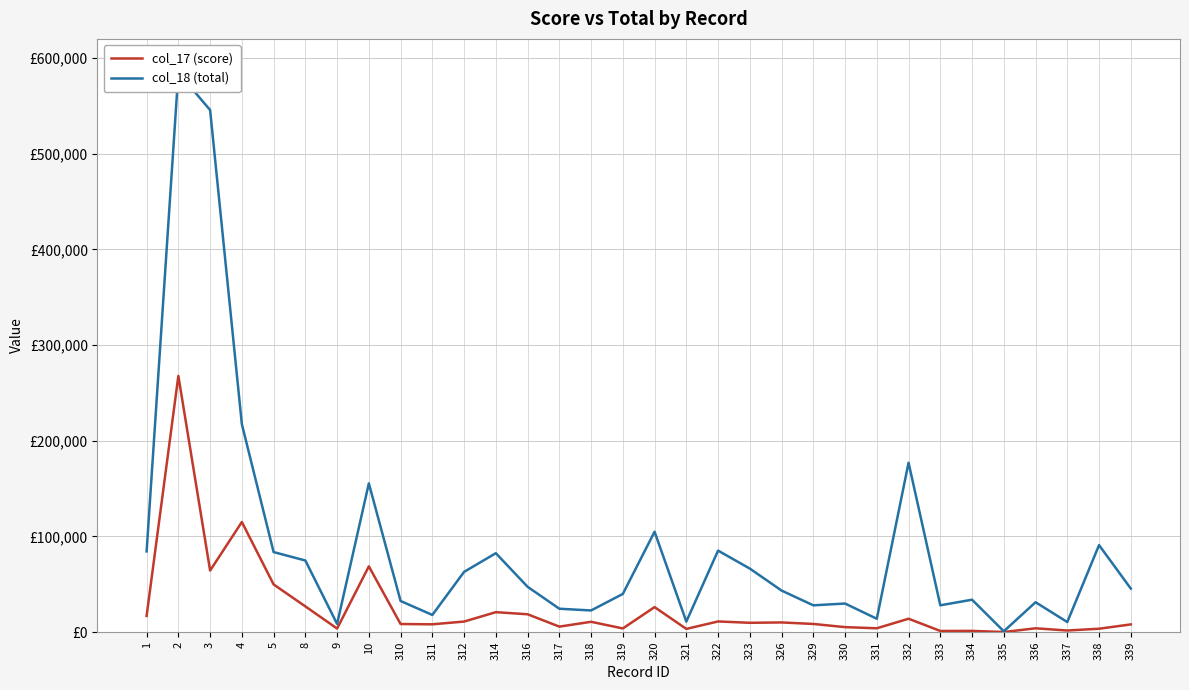

What is the difference between the highest and lowest values at 2?

316905